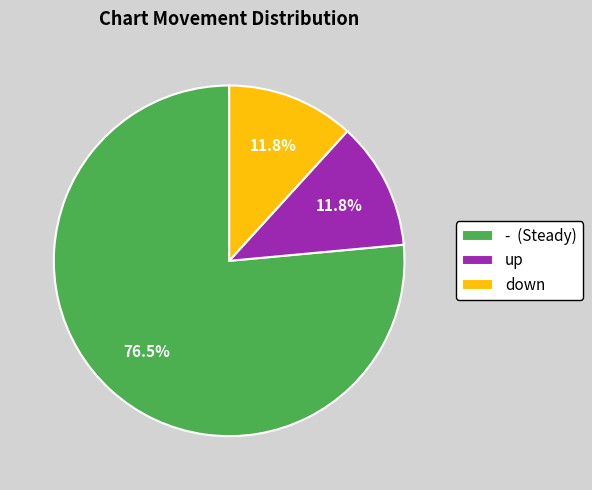

Is there a majority slice in this chart?

Yes